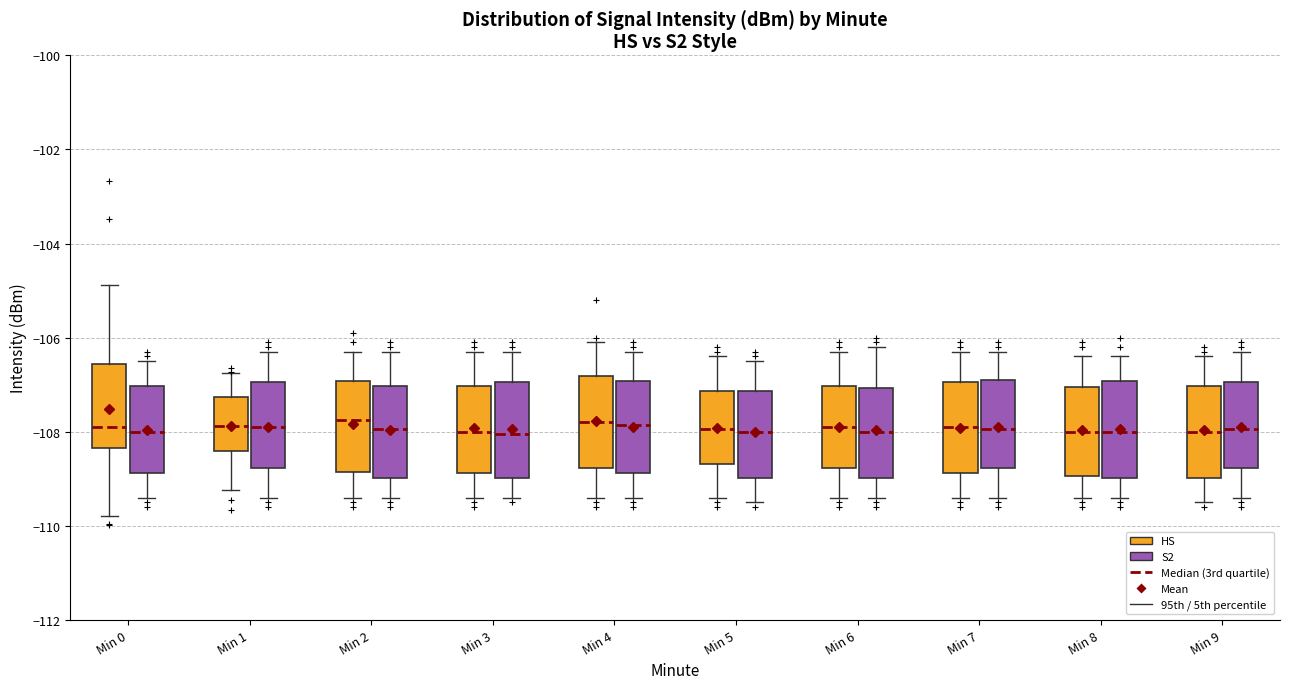

Reading left to right, transcribe this box plot: for each box, give where its median line is, the range the box spans, and where its two whiskers end, as read against the y-axis. The values are not printed on the chart, so give them approximately, as read against the axis.

Min 0 (HS): median -107.8, box -108.4 to -106.6, whiskers -109.8 to -104.8
Min 0 (S2): median -108.0, box -108.8 to -107.0, whiskers -109.4 to -106.4
Min 1 (HS): median -107.8, box -108.4 to -107.2, whiskers -109.2 to -106.8
Min 1 (S2): median -107.8, box -108.8 to -107.0, whiskers -109.4 to -106.2
Min 2 (HS): median -107.8, box -108.8 to -107.0, whiskers -109.4 to -106.2
Min 2 (S2): median -108.0, box -109.0 to -107.0, whiskers -109.4 to -106.2
Min 3 (HS): median -108.0, box -108.8 to -107.0, whiskers -109.4 to -106.2
Min 3 (S2): median -108.0, box -109.0 to -107.0, whiskers -109.4 to -106.2
Min 4 (HS): median -107.8, box -108.8 to -106.8, whiskers -109.4 to -106.0
Min 4 (S2): median -107.8, box -108.8 to -107.0, whiskers -109.4 to -106.2
Min 5 (HS): median -108.0, box -108.6 to -107.2, whiskers -109.4 to -106.4
Min 5 (S2): median -108.0, box -109.0 to -107.2, whiskers -109.4 to -106.4
Min 6 (HS): median -107.8, box -108.8 to -107.0, whiskers -109.4 to -106.2
Min 6 (S2): median -108.0, box -109.0 to -107.0, whiskers -109.4 to -106.2
Min 7 (HS): median -107.8, box -108.8 to -107.0, whiskers -109.4 to -106.2
Min 7 (S2): median -108.0, box -108.8 to -106.8, whiskers -109.4 to -106.2
Min 8 (HS): median -108.0, box -109.0 to -107.0, whiskers -109.4 to -106.4
Min 8 (S2): median -108.0, box -109.0 to -107.0, whiskers -109.4 to -106.4
Min 9 (HS): median -108.0, box -109.0 to -107.0, whiskers -109.4 to -106.4
Min 9 (S2): median -108.0, box -108.8 to -107.0, whiskers -109.4 to -106.2